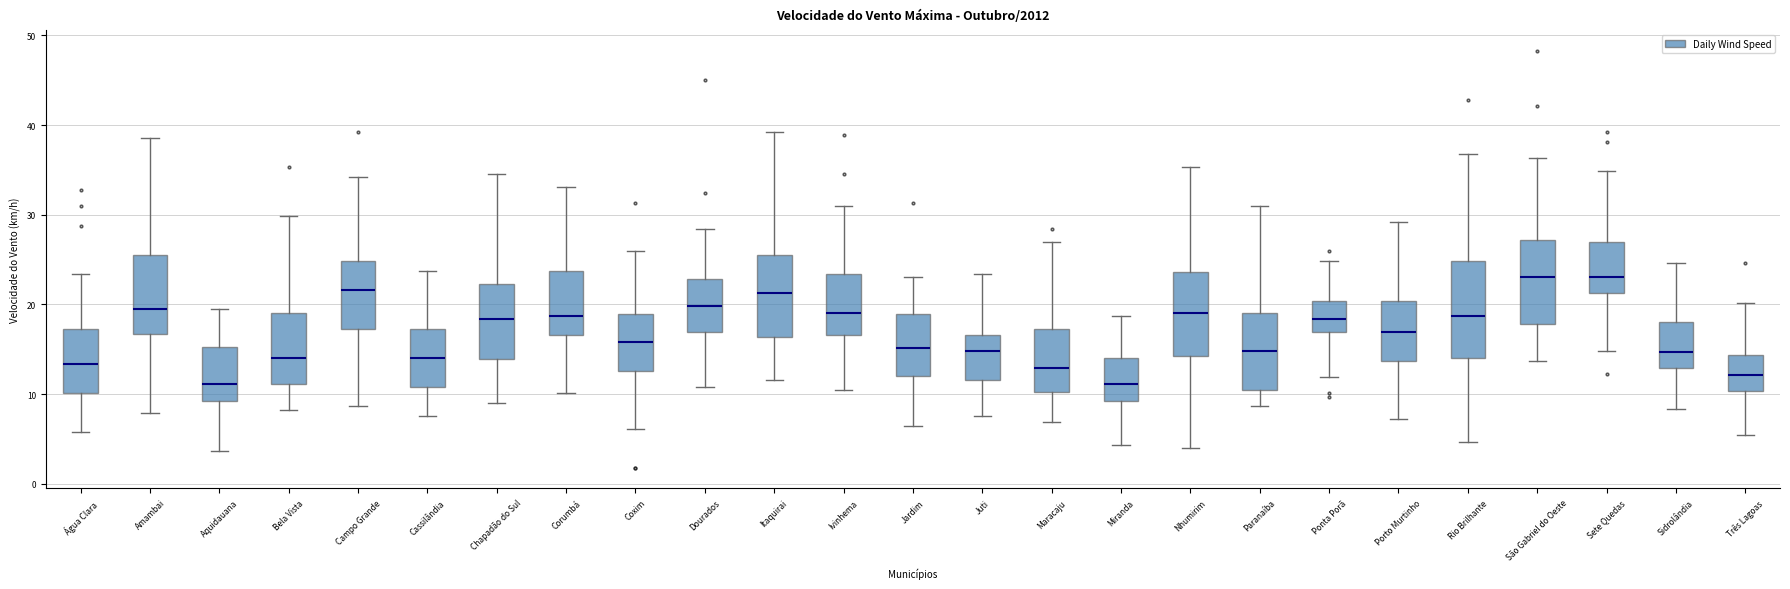

Reading left to right, transcribe this box plot: for each box, give where its median line is, the range the box spans, and where its two whiskers end, as read against the y-axis. The values are not printed on the chart, so give them approximately, as read against the axis.

Água Clara: median 13, box 10 to 17, whiskers 6 to 23
Amambai: median 19, box 17 to 26, whiskers 8 to 39
Aquidauana: median 11, box 9 to 15, whiskers 4 to 19
Bela Vista: median 14, box 11 to 19, whiskers 8 to 30
Campo Grande: median 22, box 17 to 25, whiskers 9 to 34
Cassilândia: median 14, box 11 to 17, whiskers 8 to 24
Chapadão do Sul: median 18, box 14 to 22, whiskers 9 to 35
Corumbá: median 19, box 17 to 24, whiskers 10 to 33
Coxim: median 16, box 13 to 19, whiskers 6 to 26
Dourados: median 20, box 17 to 23, whiskers 11 to 28
Itaquirai: median 21, box 16 to 26, whiskers 12 to 39
Ivinhema: median 19, box 17 to 23, whiskers 10 to 31
Jardim: median 15, box 12 to 19, whiskers 6 to 23
Juti: median 15, box 12 to 17, whiskers 8 to 23
Maracaju: median 13, box 10 to 17, whiskers 7 to 27
Miranda: median 11, box 9 to 14, whiskers 4 to 19
Nhumirim: median 19, box 14 to 24, whiskers 4 to 35
Paranaíba: median 15, box 10 to 19, whiskers 9 to 31
Ponta Porã: median 18, box 17 to 20, whiskers 12 to 25
Porto Murtinho: median 17, box 14 to 20, whiskers 7 to 29
Rio Brilhante: median 19, box 14 to 25, whiskers 5 to 37
São Gabriel do Oeste: median 23, box 18 to 27, whiskers 14 to 36
Sete Quedas: median 23, box 21 to 27, whiskers 15 to 35
Sidrolândia: median 15, box 13 to 18, whiskers 8 to 25
Três Lagoas: median 12, box 10 to 14, whiskers 5 to 20